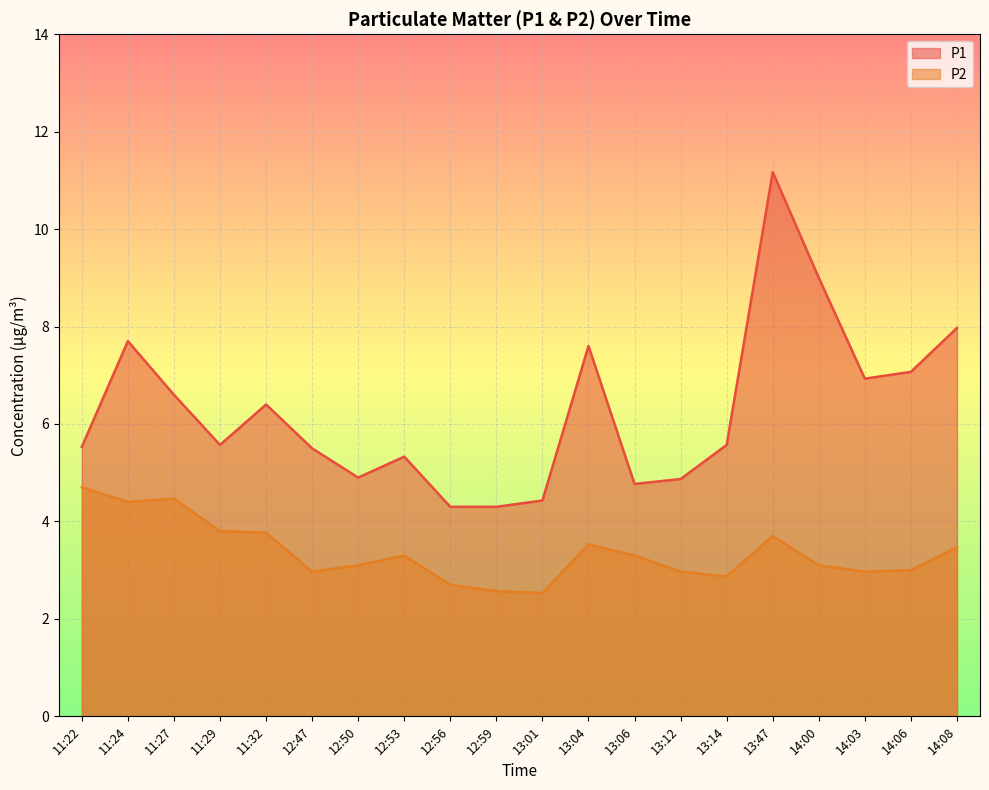

True or false: P2 and P1 intersect in this chart.

False